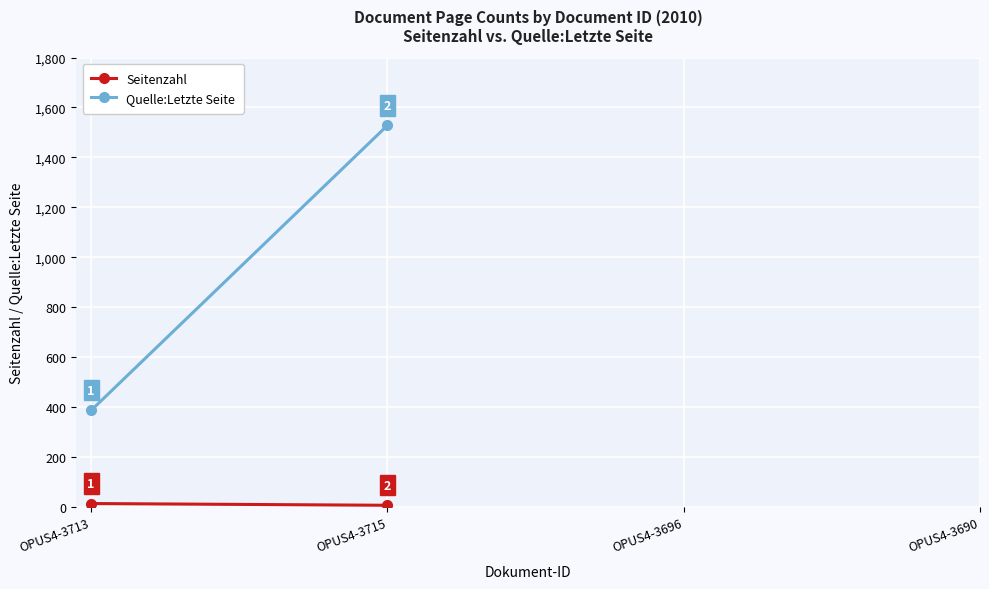

True or false: Seitenzahl and Quelle:Letzte Seite intersect in this chart.

False